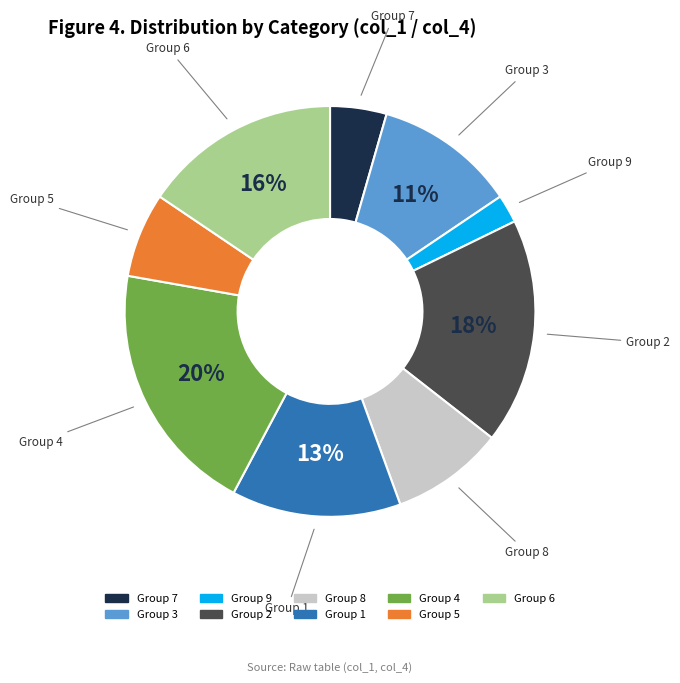

To the nearest percent, what is the average slice percentage?

11%